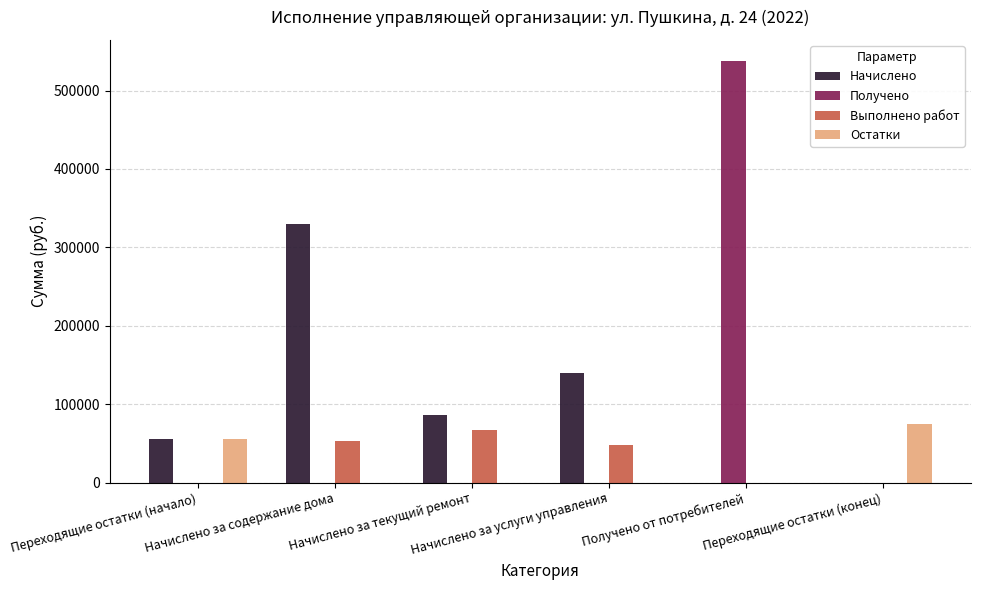

What is the maximum value for Выполнено работ?

67419.2